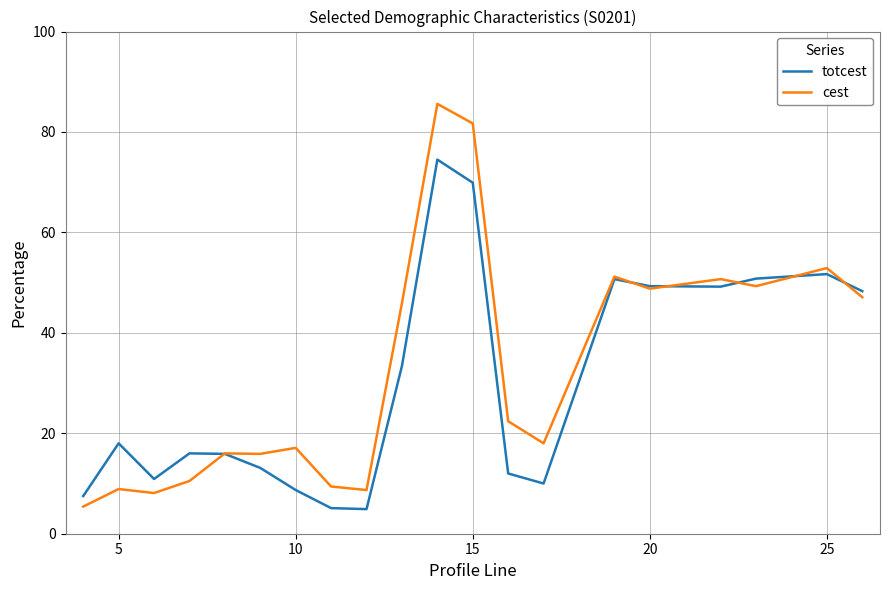

Rank the series by their maximum value, from highest to lowest.

cest, totcest